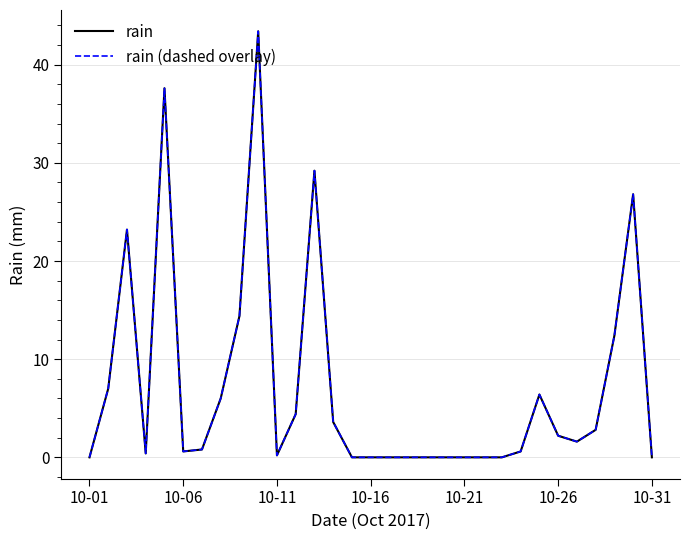

Is this an area chart (filled region under the line)?

No